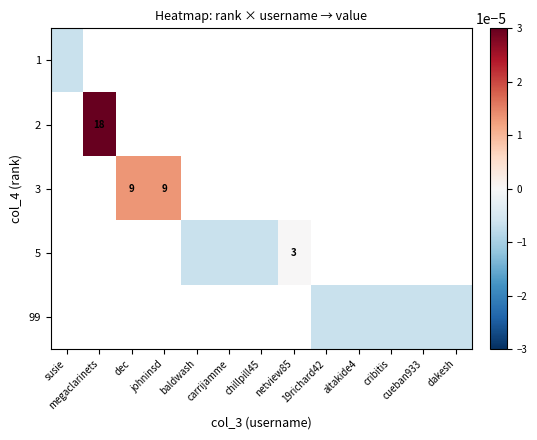

How many distinct data groups are displayed?

5